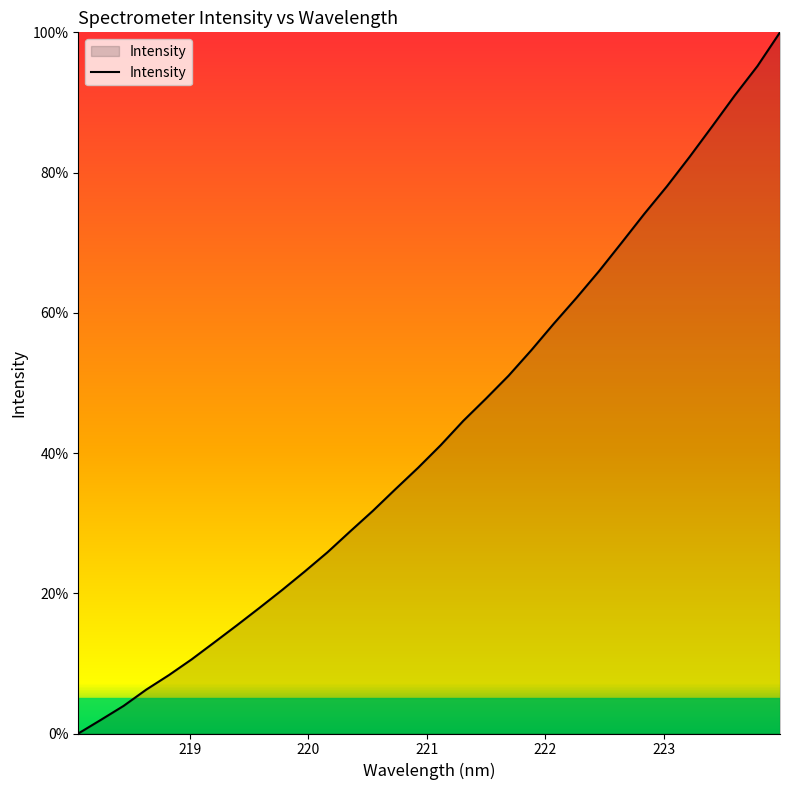

What is the maximum value shown in the chart?

100.0